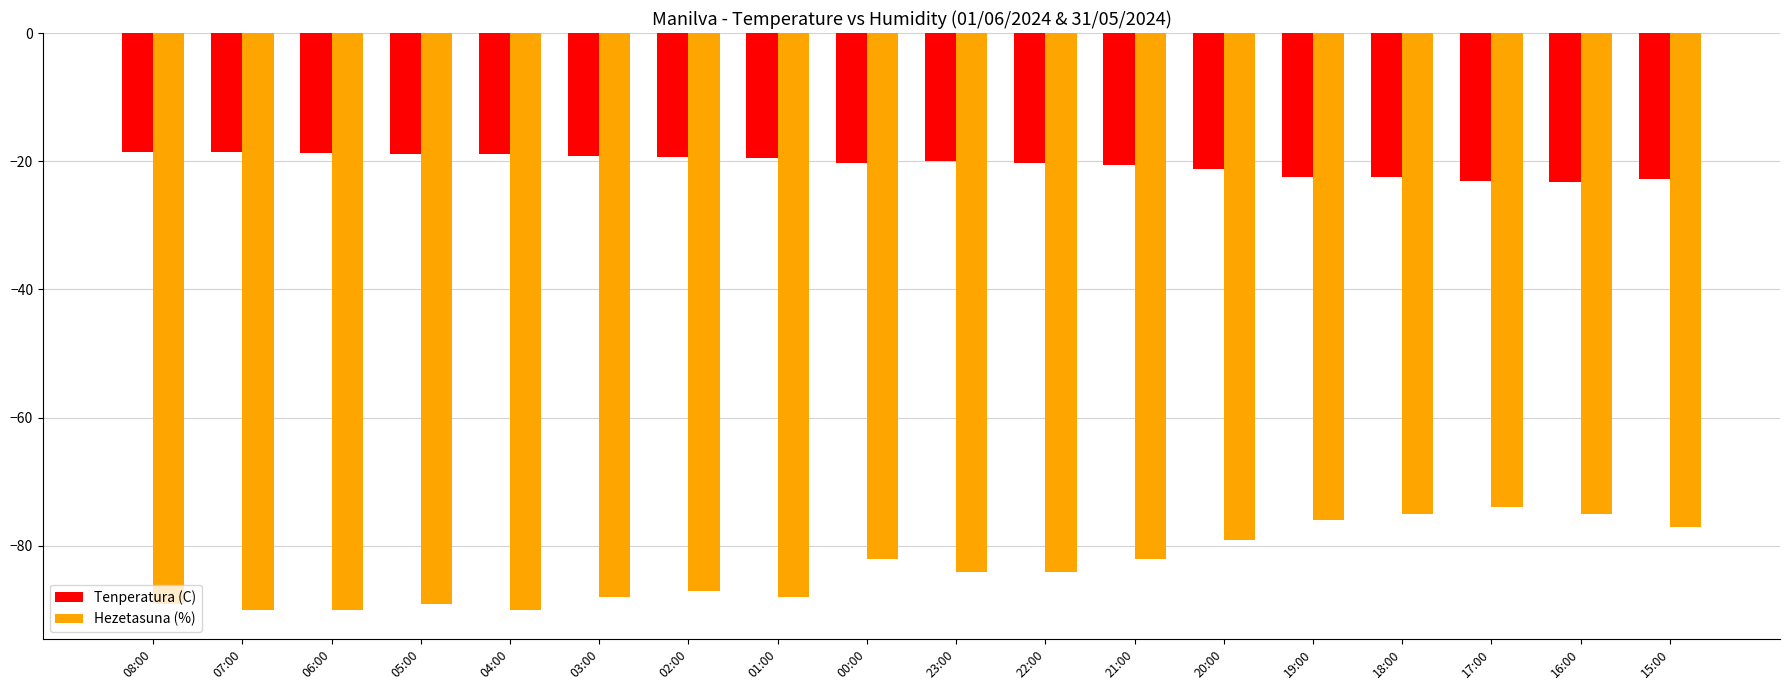

At 22:00, list the series in order from largest to smallest.

Tenperatura (C), Hezetasuna (%)